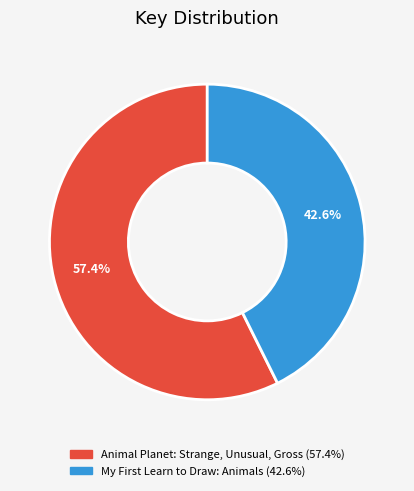

The Animal Planet: Strange, Unusual, Gross slice represents 57% of the pie. True or false?

True